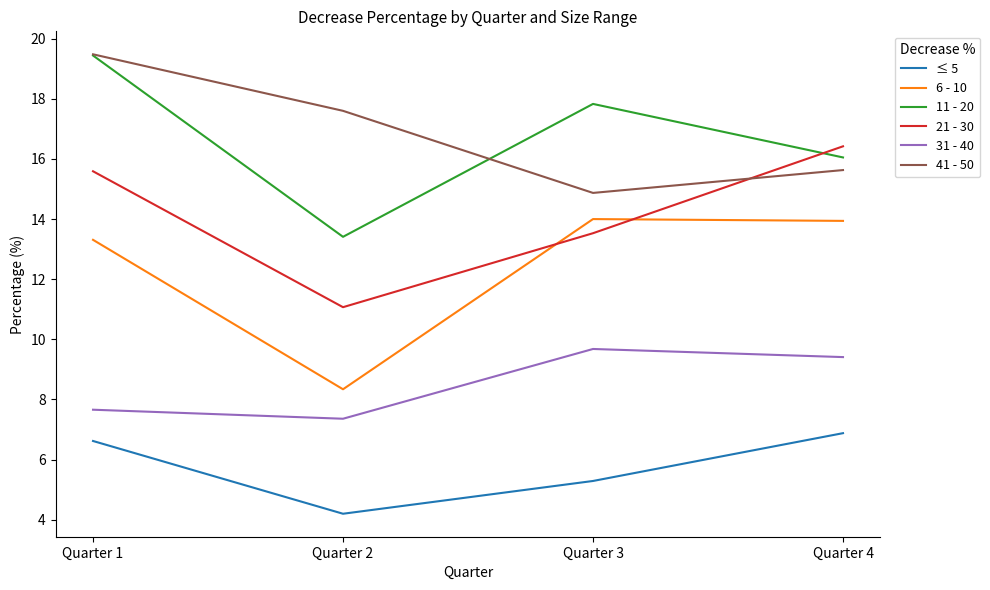

At which category is the sum across all series the highest?

Quarter 1